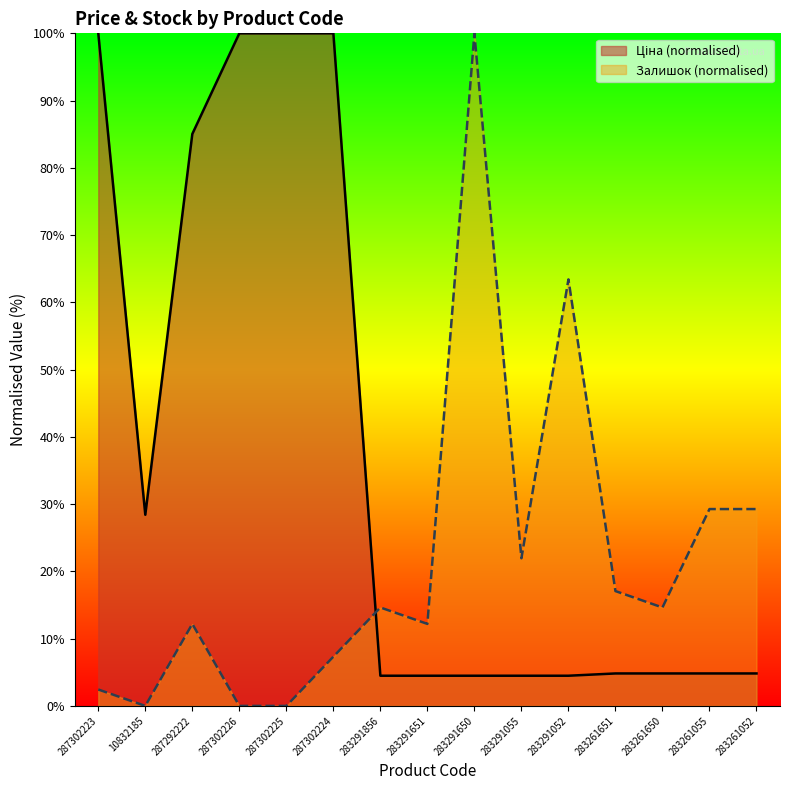

True or false: Ціна has more than 2 interior local peaks.

False